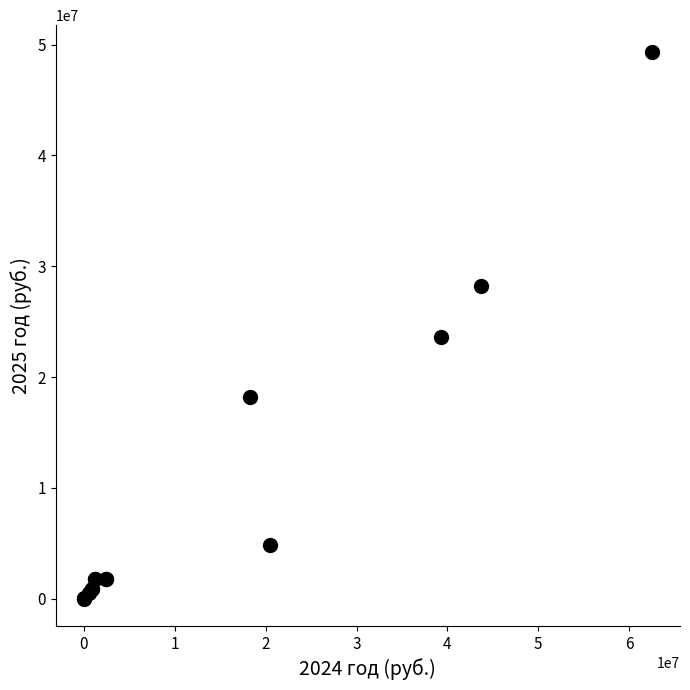

What Y value in the scatter plot is closest to 24646364?

23633242